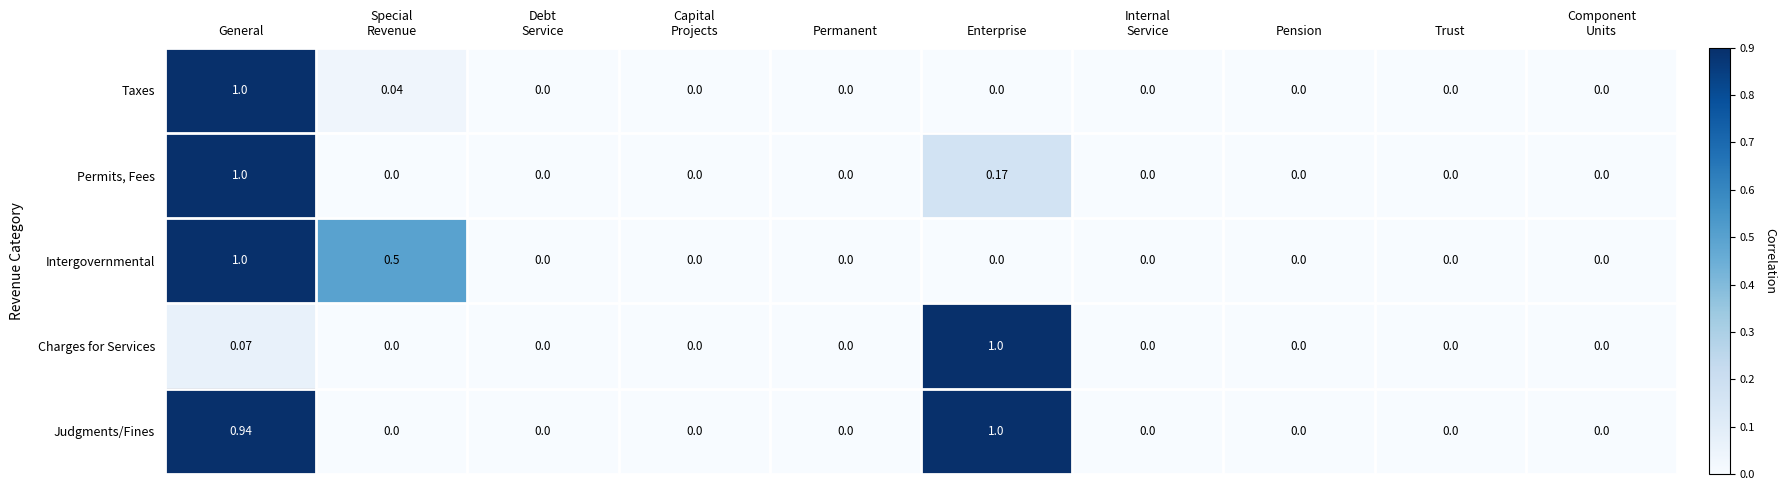

How many series are shown in this chart?

5